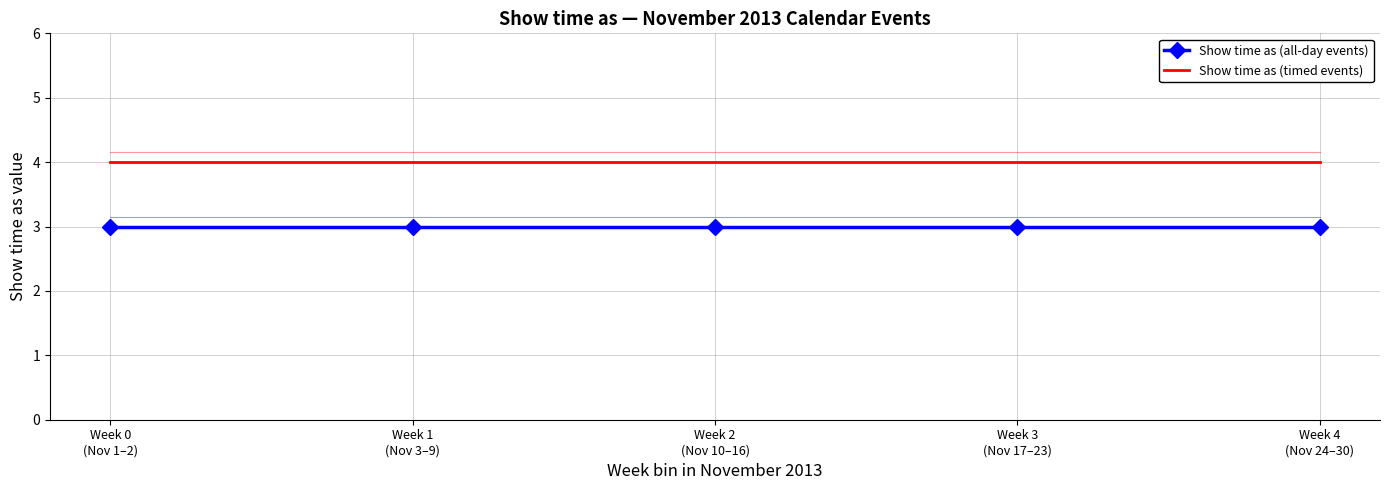

True or false: Show time as (timed events) has a value of 4 at Week 0
(Nov 1–2).

True